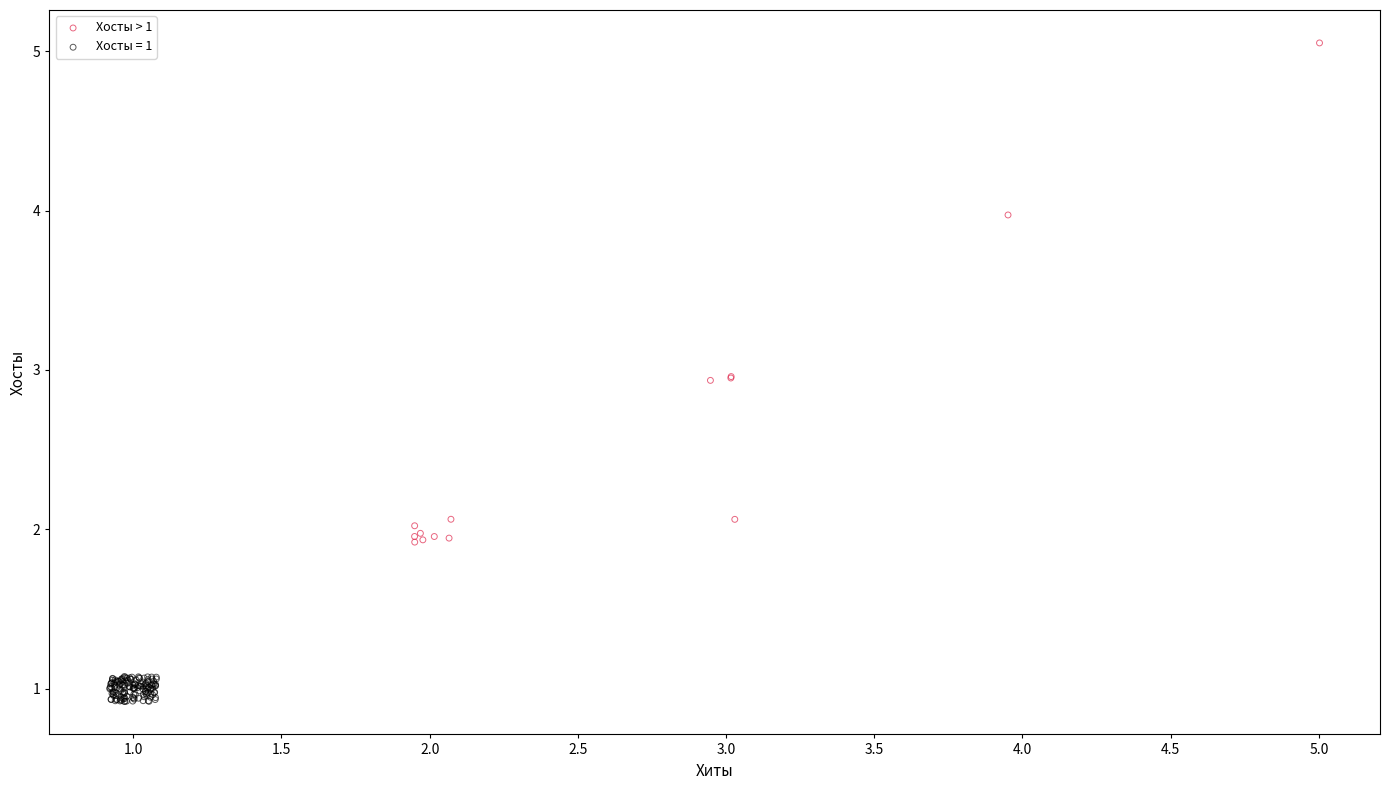

Which series has the widest spread of Y values?

Хосты > 1